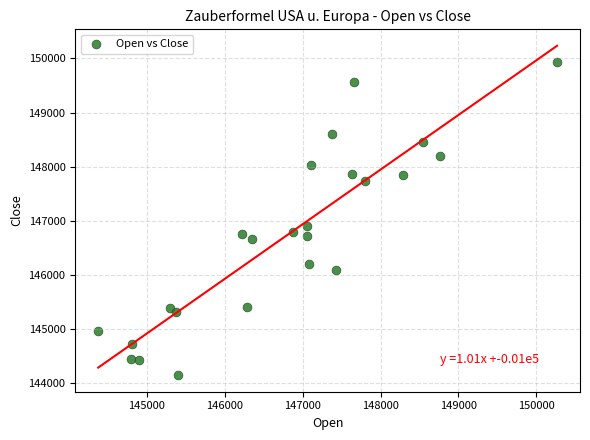

What Y value in the scatter plot is closest to 147044?

146911